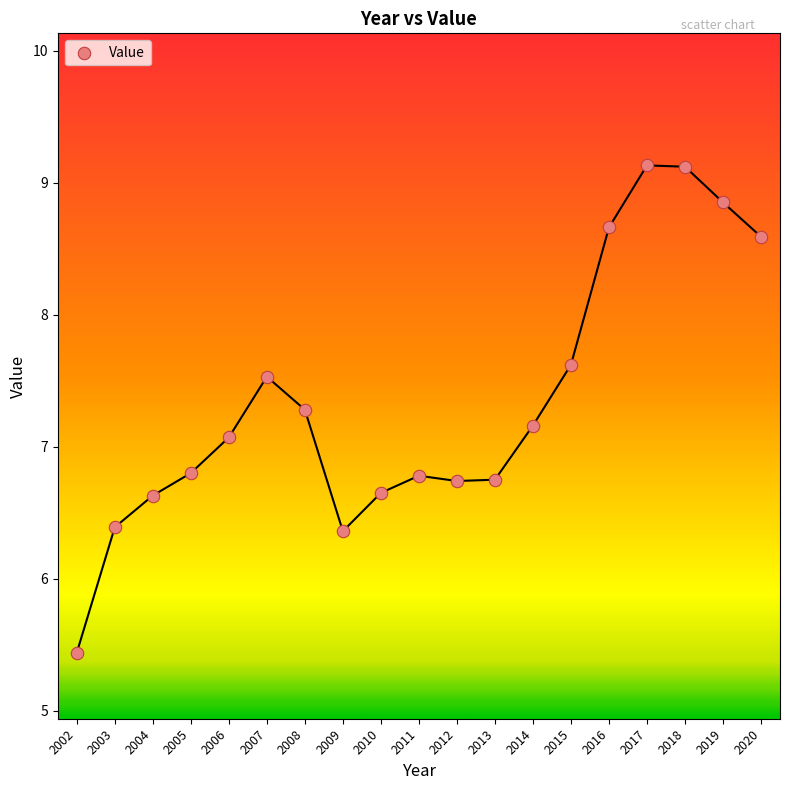

What is the range of X values (max minus min)?

18.0